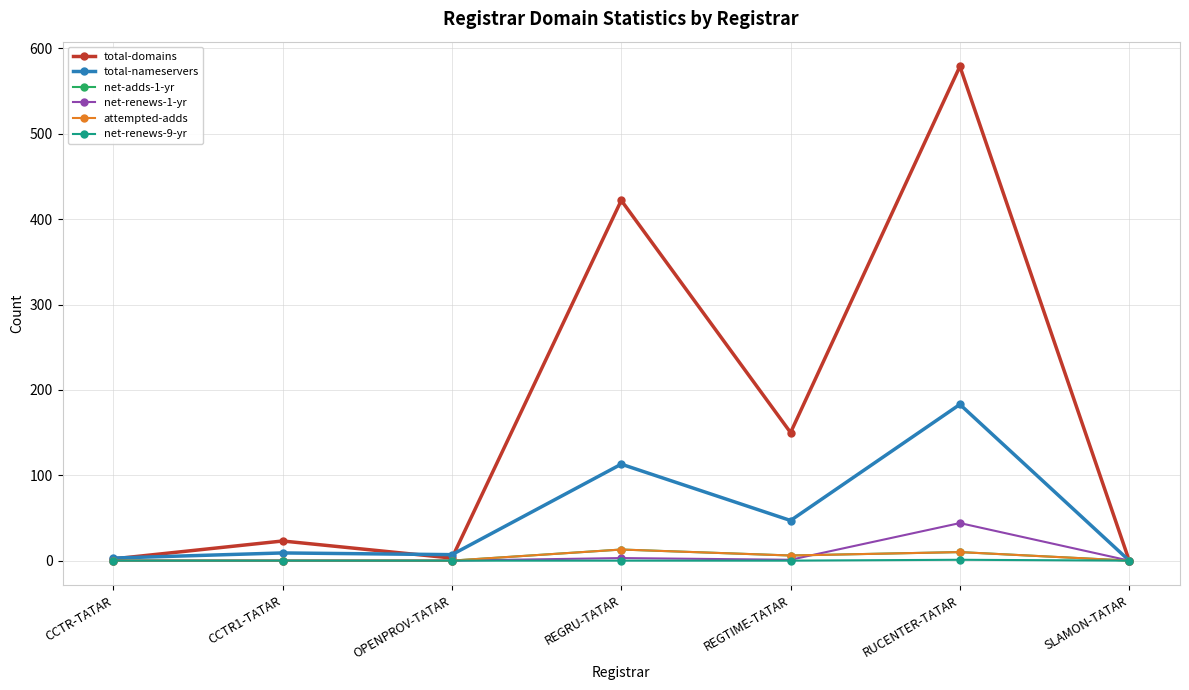

True or false: net-renews-9-yr and attempted-adds intersect in this chart.

False